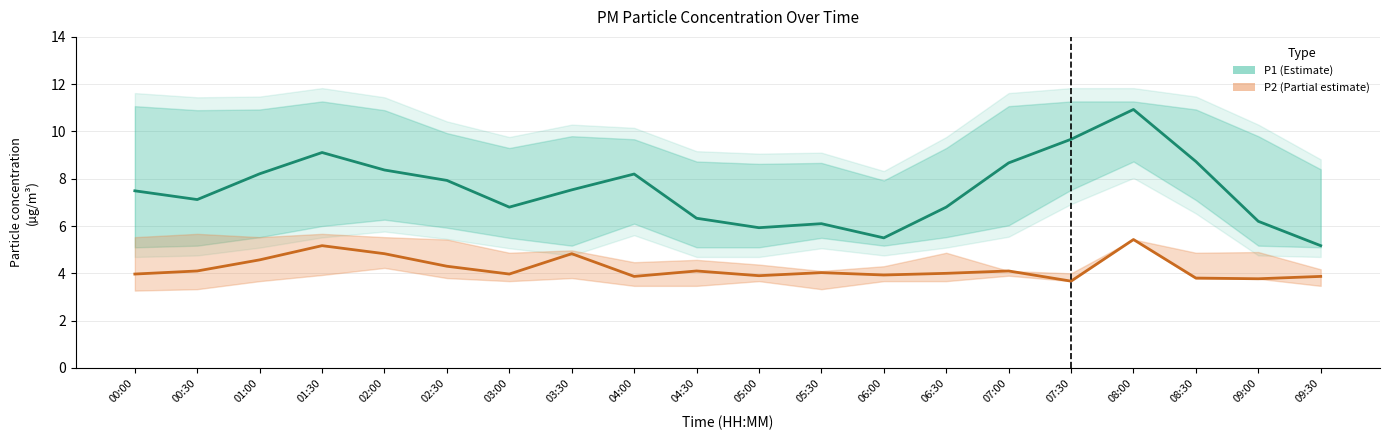

The value of P2 (PM2.5) at 06:00 is 3.9. True or false?

True